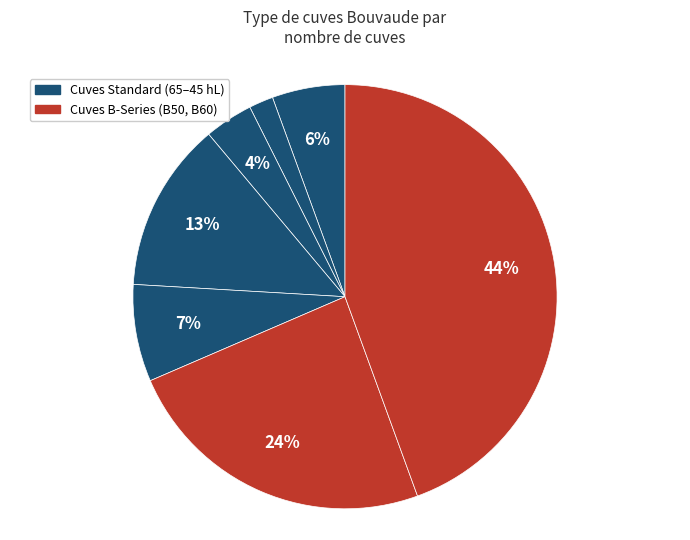

How many segments does this pie chart have?

7